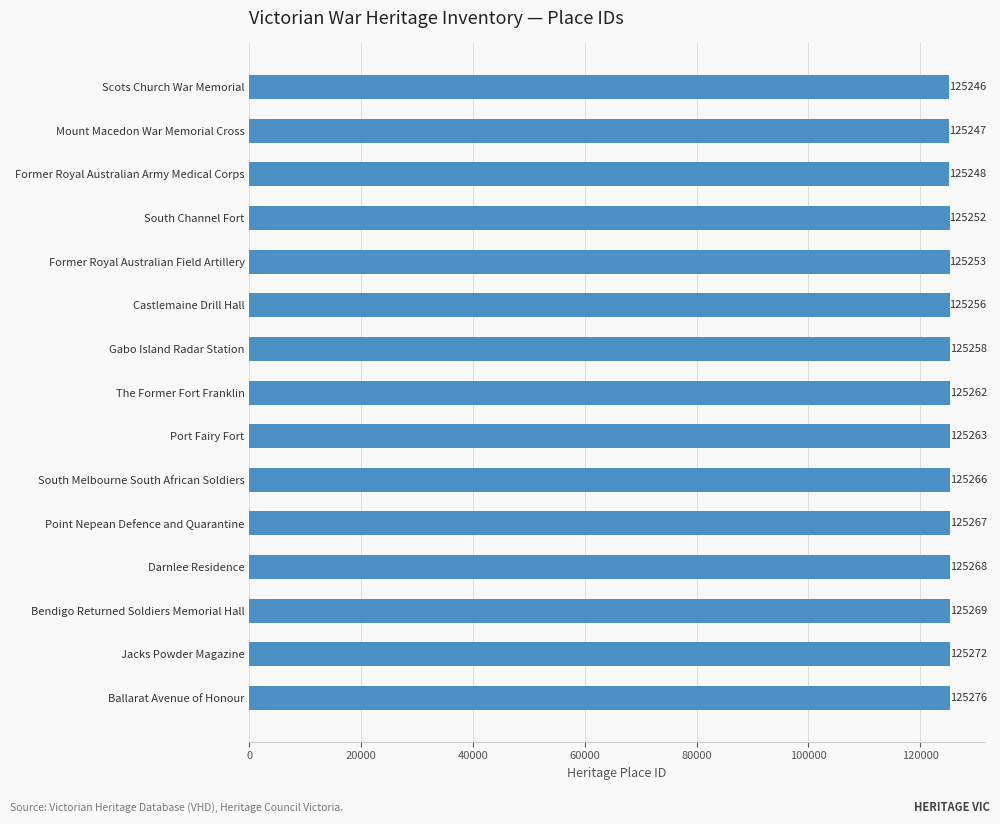

Which has a higher value, South Melbourne South African Soldiers or Jacks Powder Magazine?

Jacks Powder Magazine